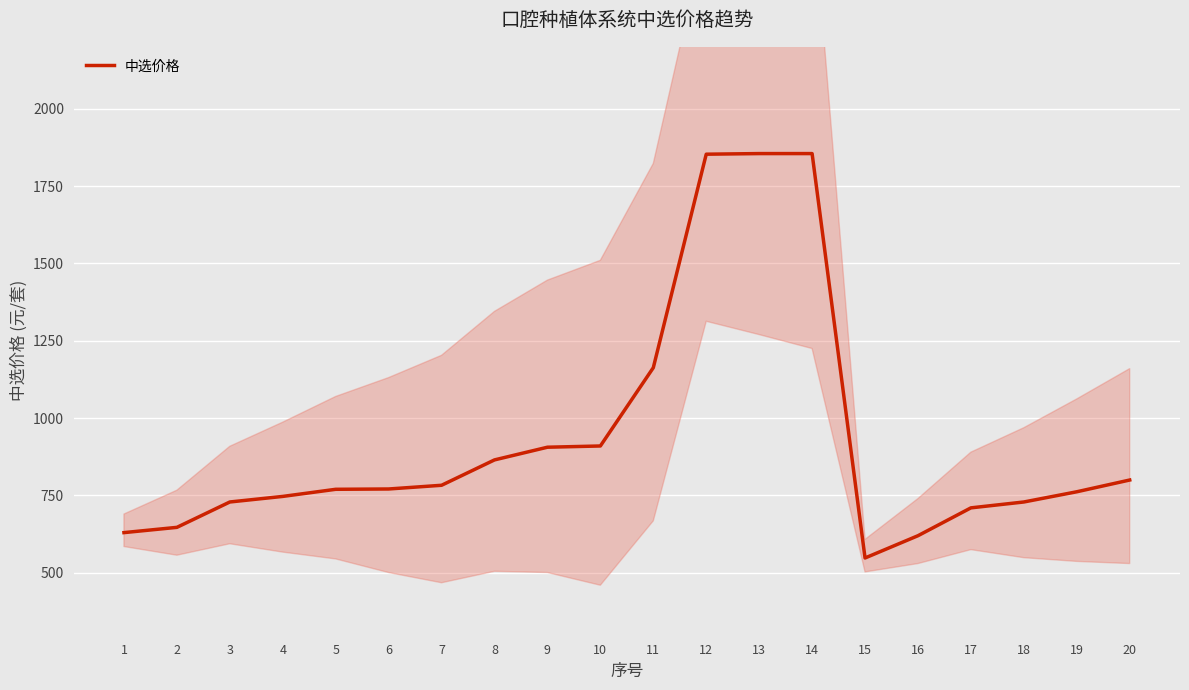

How many lines are shown in the chart?

1